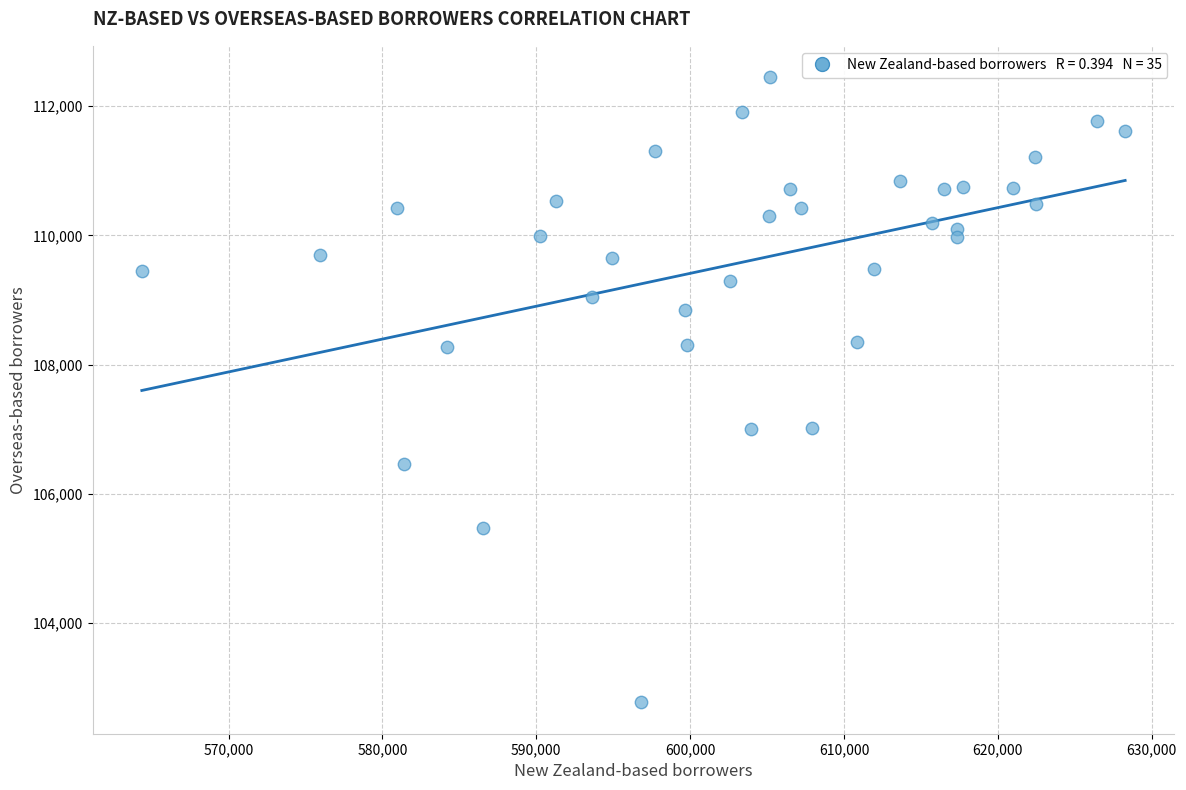

What is the range of Y values (max minus min)?

9676